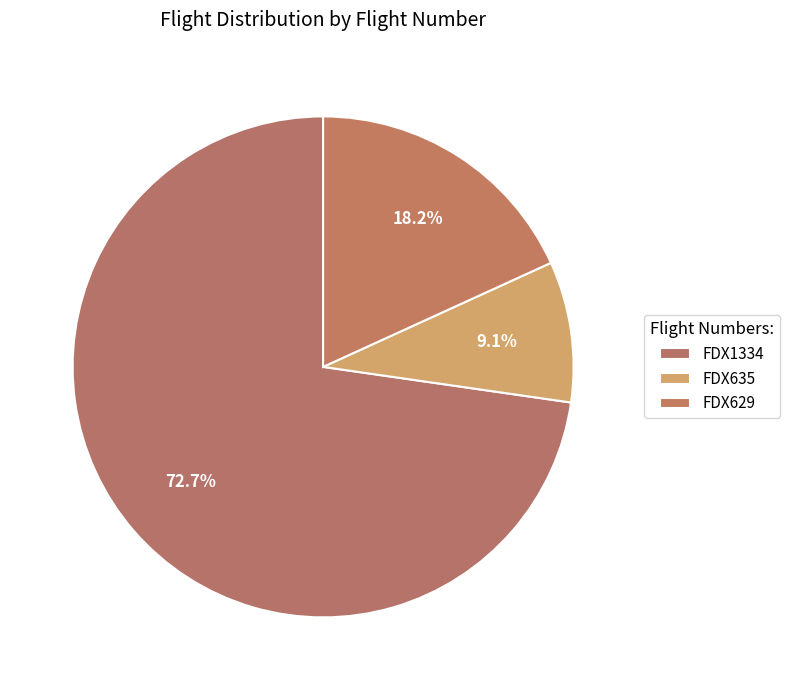

What is the largest slice in the pie chart?

FDX1334